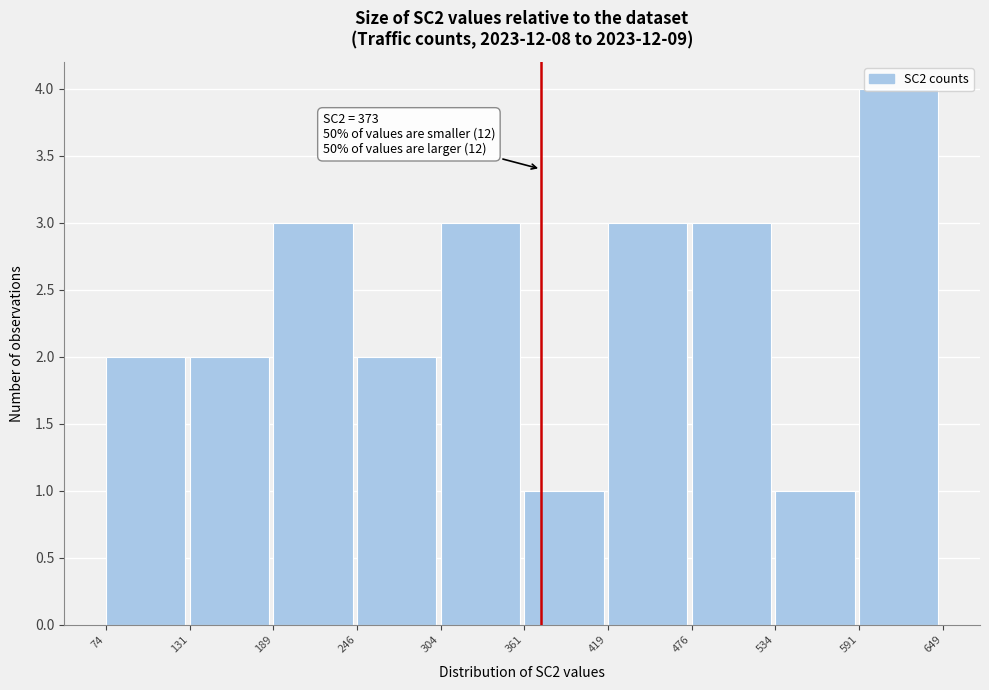

Which range on the x-axis has the tallest bar?

591 to 649